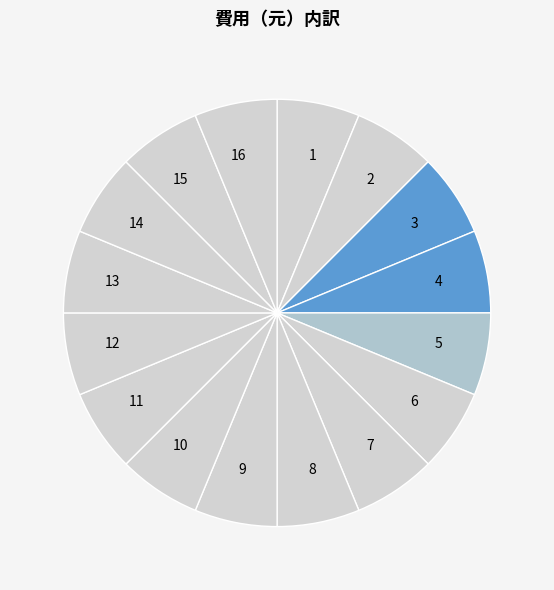

Do 10 and 14 together represent more than half of the pie?

No